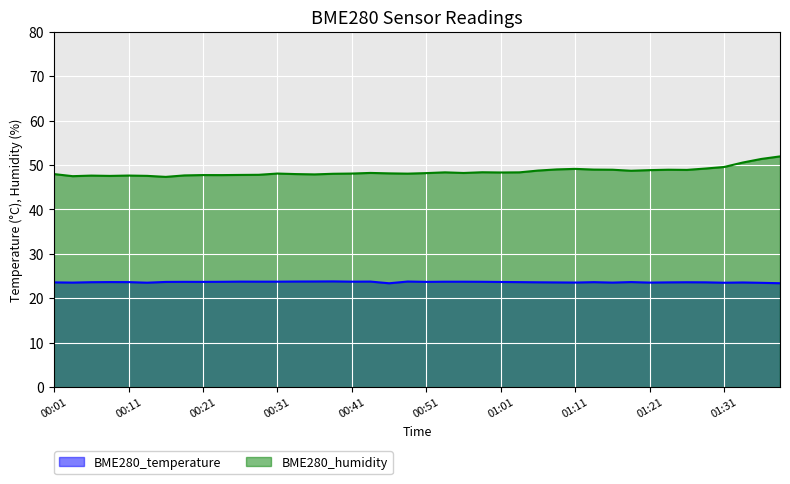

Reading right to left, transcribe all the data shown in this chart.

BME280_temperature: 01:38=23.4	01:36=23.5	01:33=23.5	01:31=23.5	01:28=23.6	01:26=23.6	01:23=23.6	01:21=23.5	01:18=23.6	01:16=23.5	01:13=23.6	01:11=23.5	01:08=23.6	01:06=23.6	01:03=23.6	01:01=23.6	00:58=23.7	00:56=23.7	00:53=23.7	00:51=23.7	00:48=23.8	00:46=23.4	00:43=23.7	00:41=23.7	00:38=23.8	00:36=23.8	00:33=23.8	00:31=23.7	00:29=23.7	00:26=23.7	00:24=23.7	00:21=23.7	00:19=23.7	00:16=23.7	00:14=23.5	00:11=23.6	00:09=23.6	00:06=23.6	00:04=23.5	00:01=23.6
BME280_humidity: 01:38=51.9	01:36=51.4	01:33=50.5	01:31=49.5	01:28=49.2	01:26=48.9	01:23=48.9	01:21=48.8	01:18=48.7	01:16=48.9	01:13=49.0	01:11=49.1	01:08=49.0	01:06=48.7	01:03=48.3	01:01=48.3	00:58=48.4	00:56=48.2	00:53=48.3	00:51=48.2	00:48=48.0	00:46=48.1	00:43=48.2	00:41=48.1	00:38=48.0	00:36=47.9	00:33=47.9	00:31=48.1	00:29=47.8	00:26=47.8	00:24=47.7	00:21=47.7	00:19=47.6	00:16=47.3	00:14=47.5	00:11=47.6	00:09=47.5	00:06=47.6	00:04=47.5	00:01=47.9